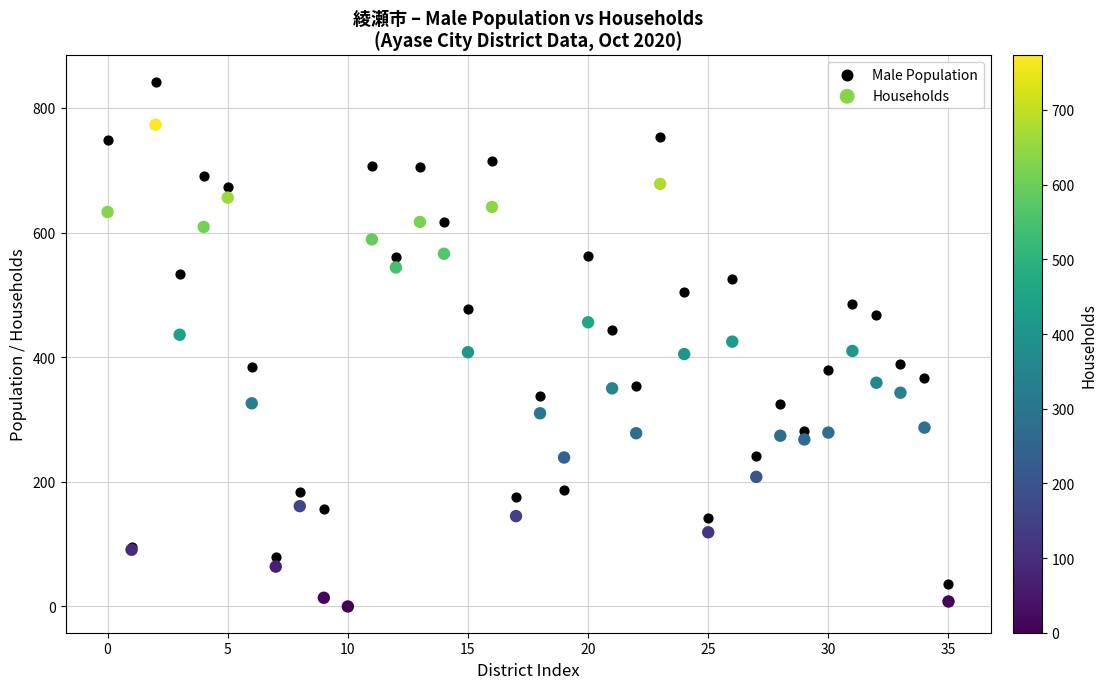

Which series has the widest spread of Y values?

Male Population